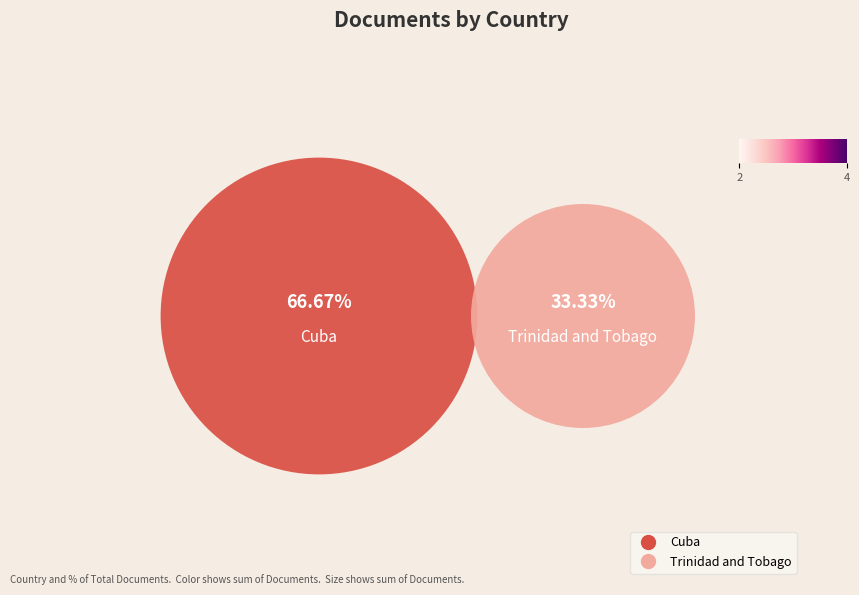

Rank the categories by value from highest to lowest.

Cuba, Trinidad and Tobago